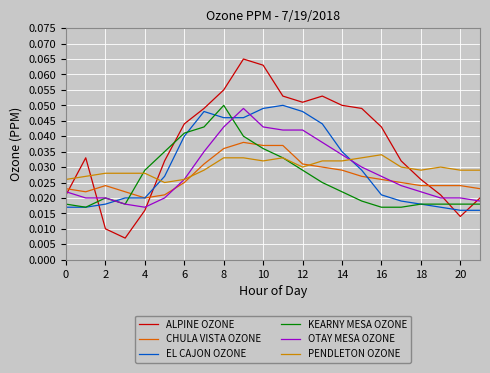

Which series has the widest spread of values?

ALPINE OZONE